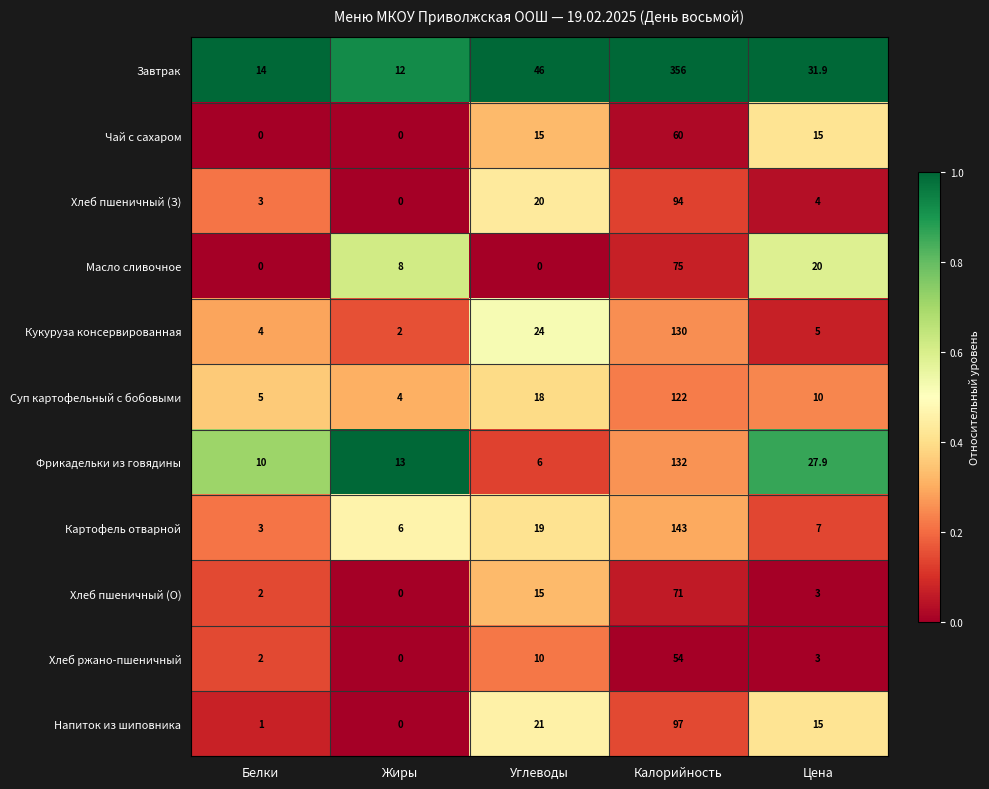

How many series are shown in this chart?

11